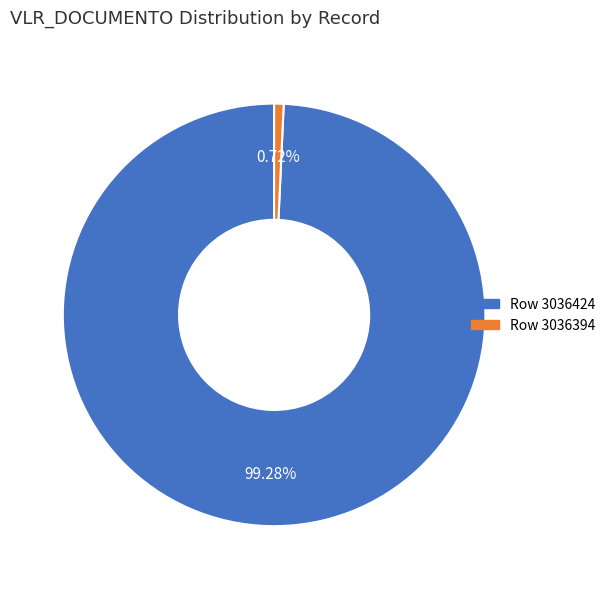

Which category has the biggest portion of the pie?

Row 3036424